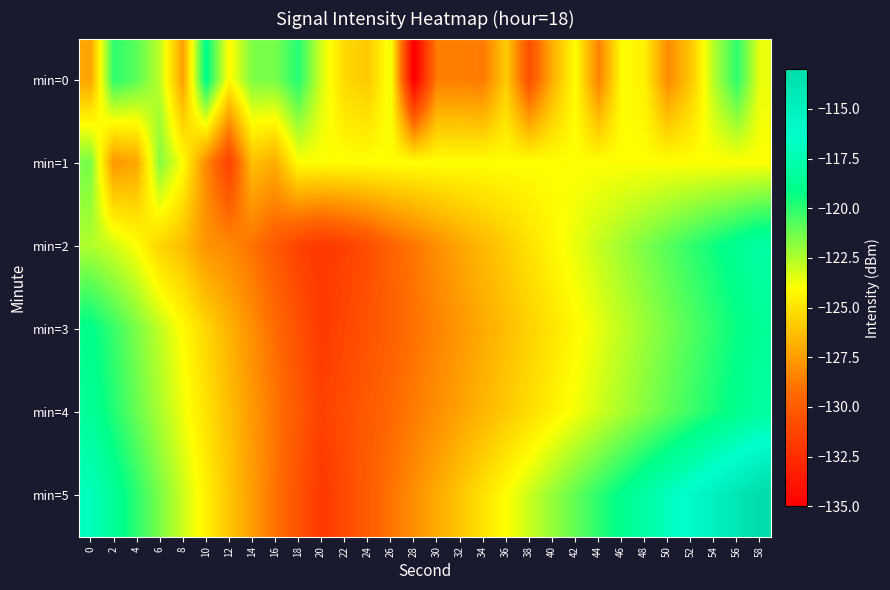

Between 34 and 6, which is larger?

6